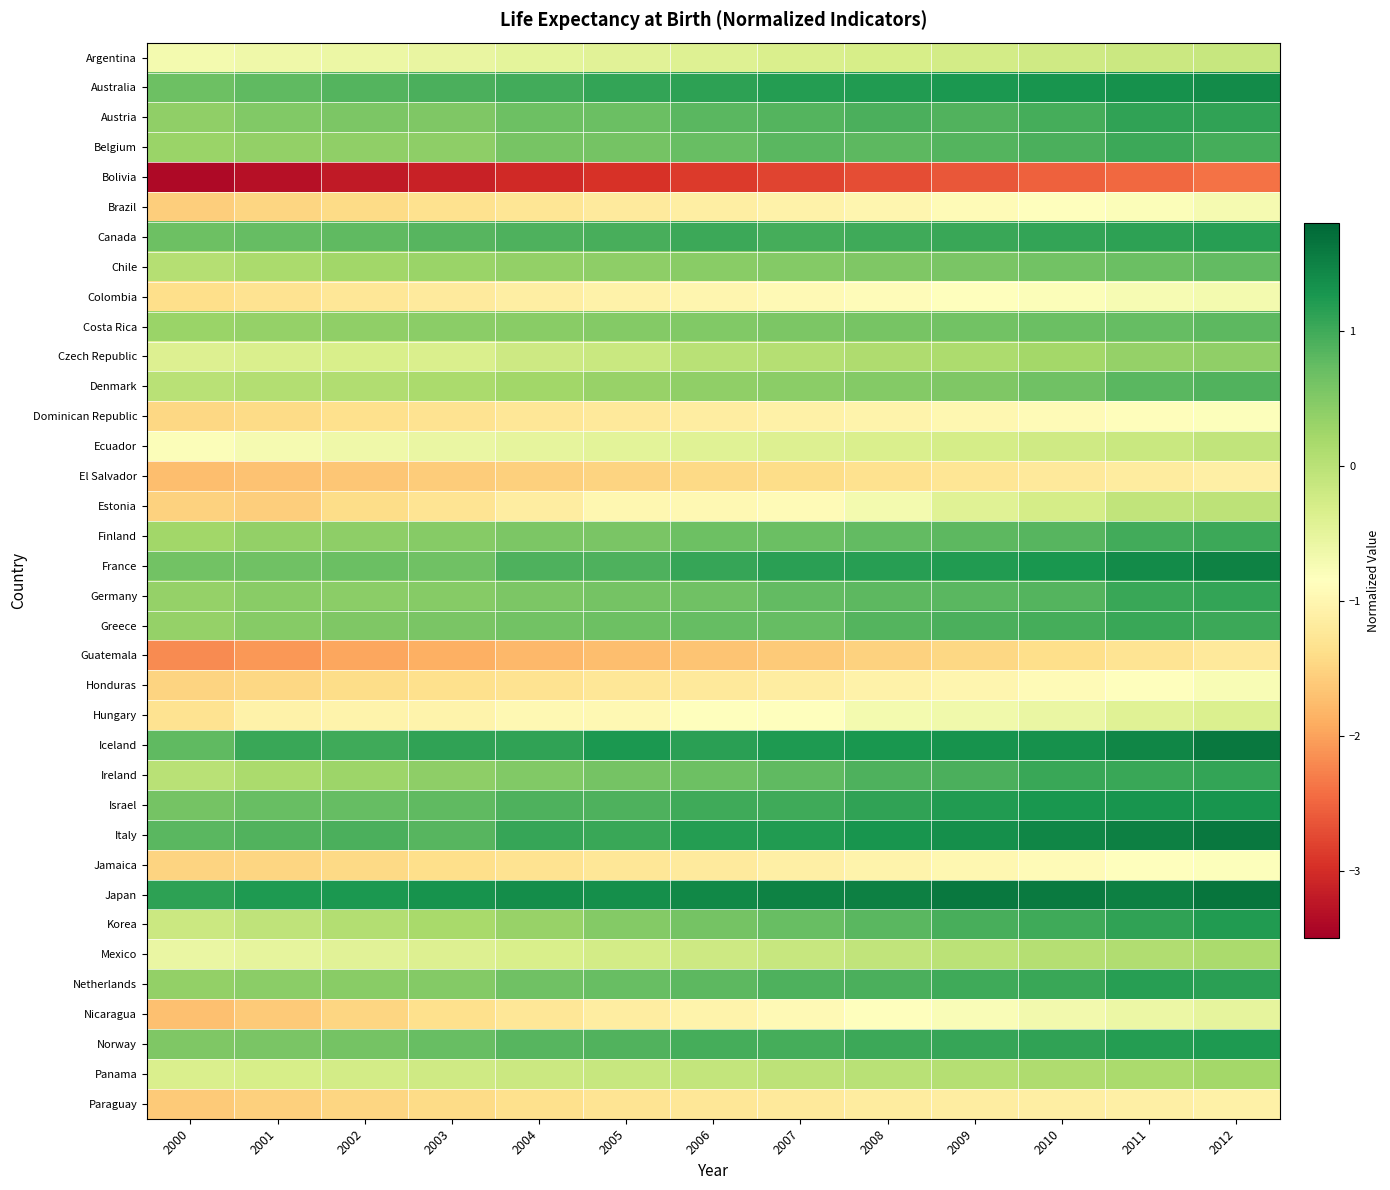

Which label corresponds to the largest value in the chart?

2012